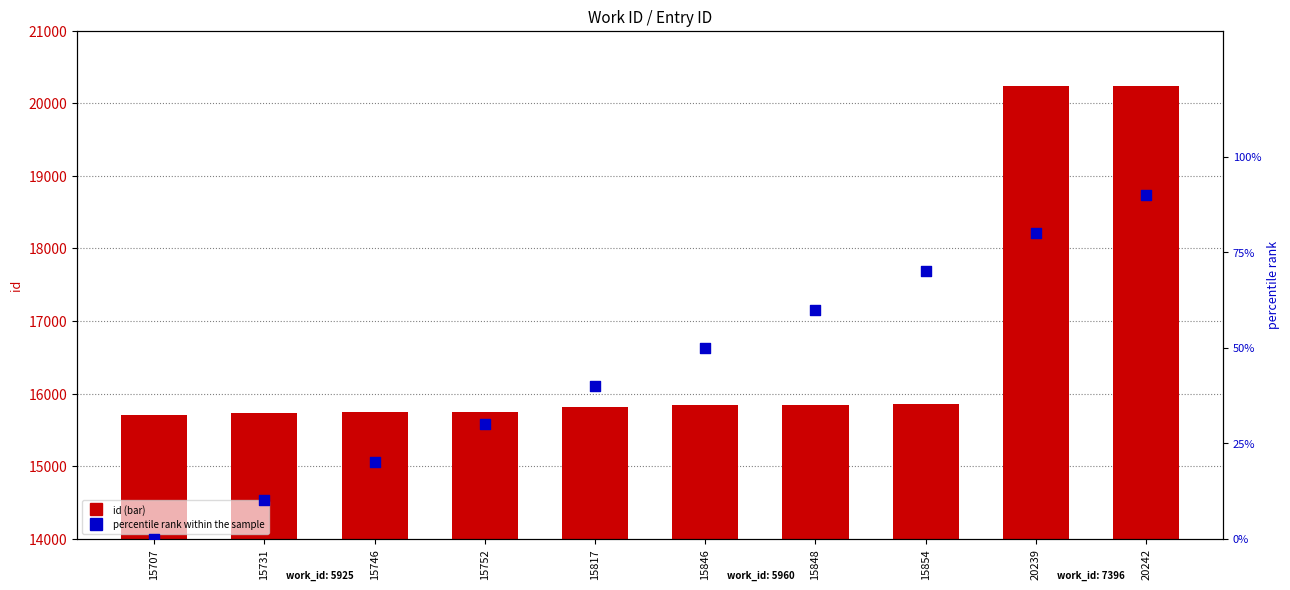

Which series has the widest spread of Y values?

id